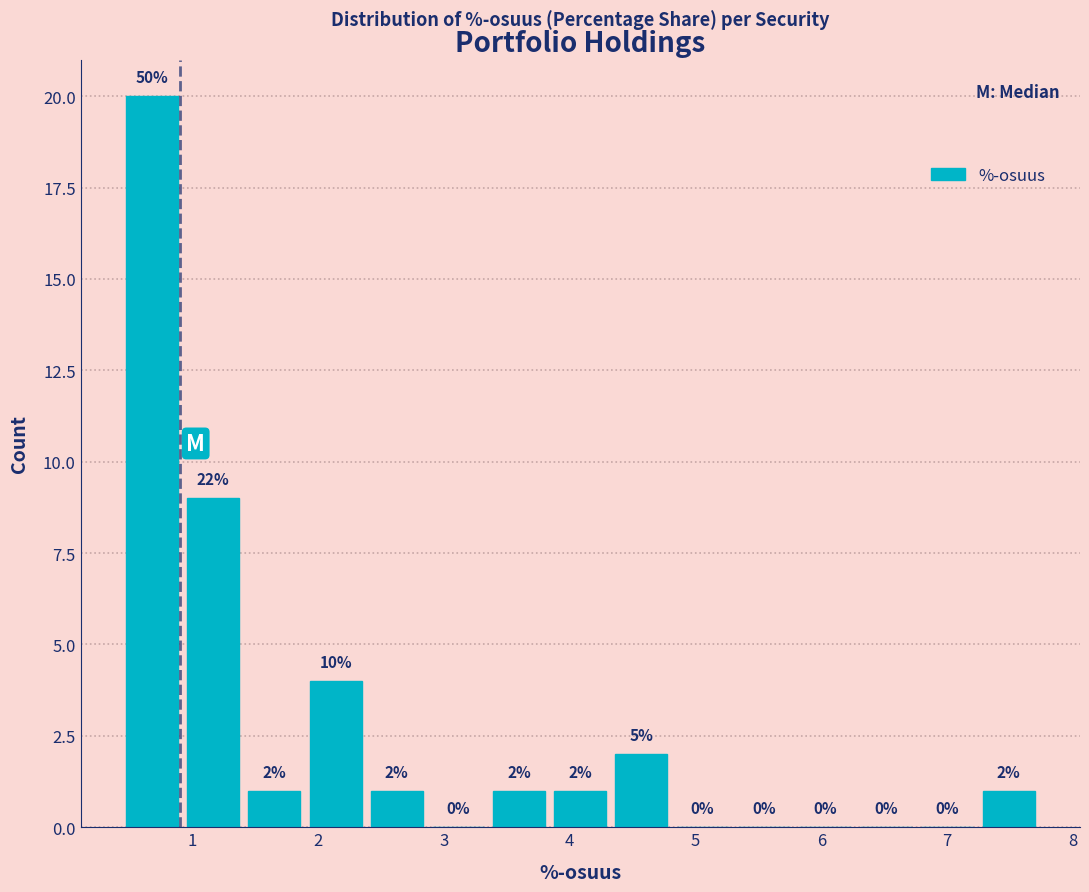

Which range on the x-axis has the tallest bar?

0.4 to 0.9